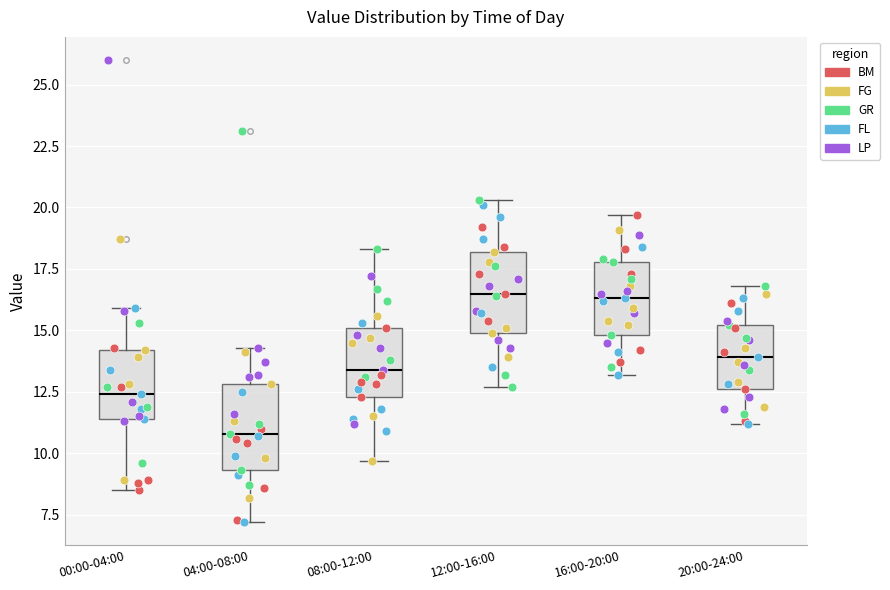

Reading left to right, transcribe this box plot: for each box, give where its median line is, the range the box spans, and where its two whiskers end, as read against the y-axis. The values are not printed on the chart, so give them approximately, as read against the axis.

00:00-04:00: median 12.5, box 11.5 to 14.0, whiskers 8.5 to 16.0
04:00-08:00: median 11.0, box 9.5 to 13.0, whiskers 7.0 to 14.5
08:00-12:00: median 13.5, box 12.5 to 15.0, whiskers 9.5 to 18.5
12:00-16:00: median 16.5, box 15.0 to 18.0, whiskers 12.5 to 20.5
16:00-20:00: median 16.5, box 15.0 to 18.0, whiskers 13.0 to 19.5
20:00-24:00: median 14.0, box 12.5 to 15.0, whiskers 11.0 to 17.0